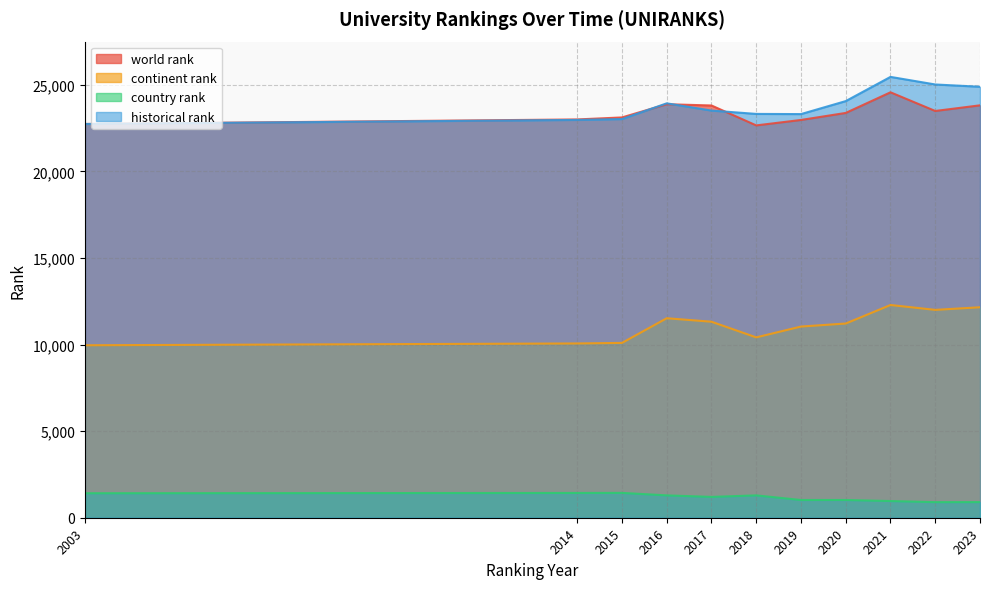

True or false: country rank has more than 2 points higher than both neighbors.

True